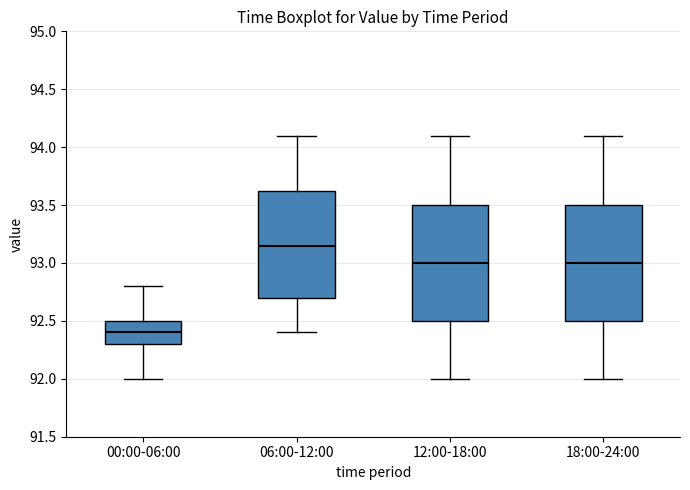

Reading left to right, read every box against the y-axis: the position of its median line, the range the box covers, and the ends of its whiskers. The values are not printed on the chart, so give them approximately, as read against the axis.

00:00-06:00: median 92.40, box 92.30 to 92.50, whiskers 92.00 to 92.80
06:00-12:00: median 93.15, box 92.70 to 93.65, whiskers 92.40 to 94.10
12:00-18:00: median 93.00, box 92.50 to 93.50, whiskers 92.00 to 94.10
18:00-24:00: median 93.00, box 92.50 to 93.50, whiskers 92.00 to 94.10